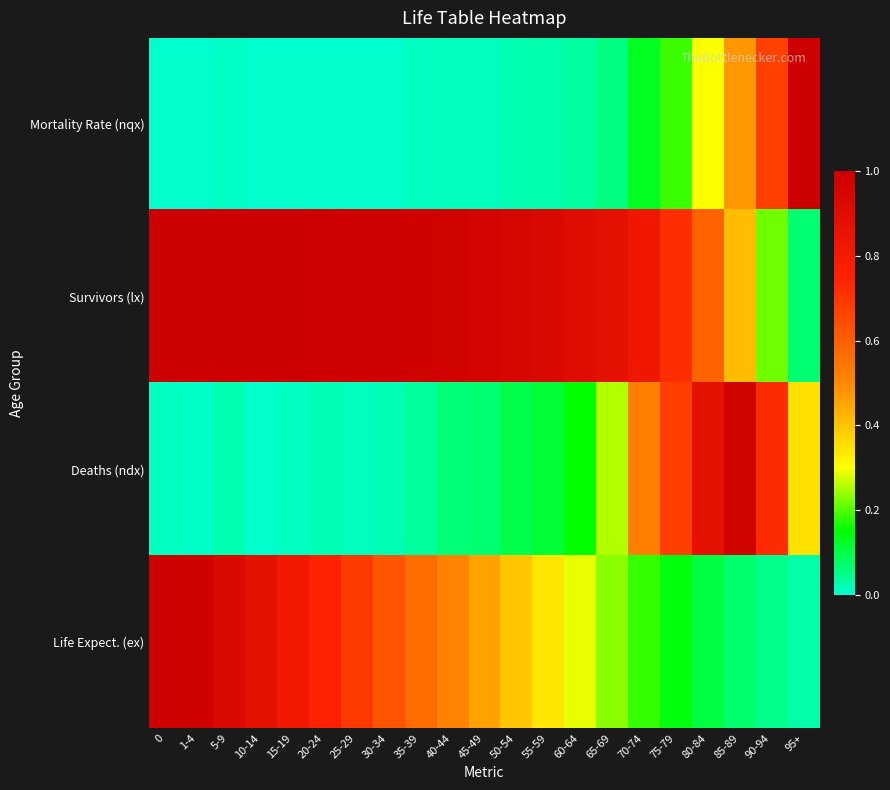

At 95+, list the series in order from largest to smallest.

Mortality Rate (nqx), Deaths (ndx), Survivors (lx), Life Expect. (ex)